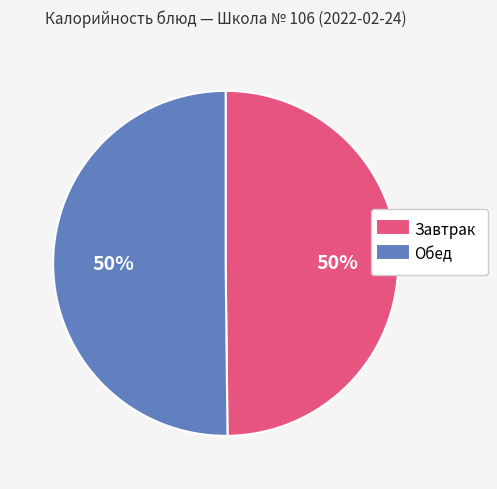

To the nearest percent, what is the average slice percentage?

50%